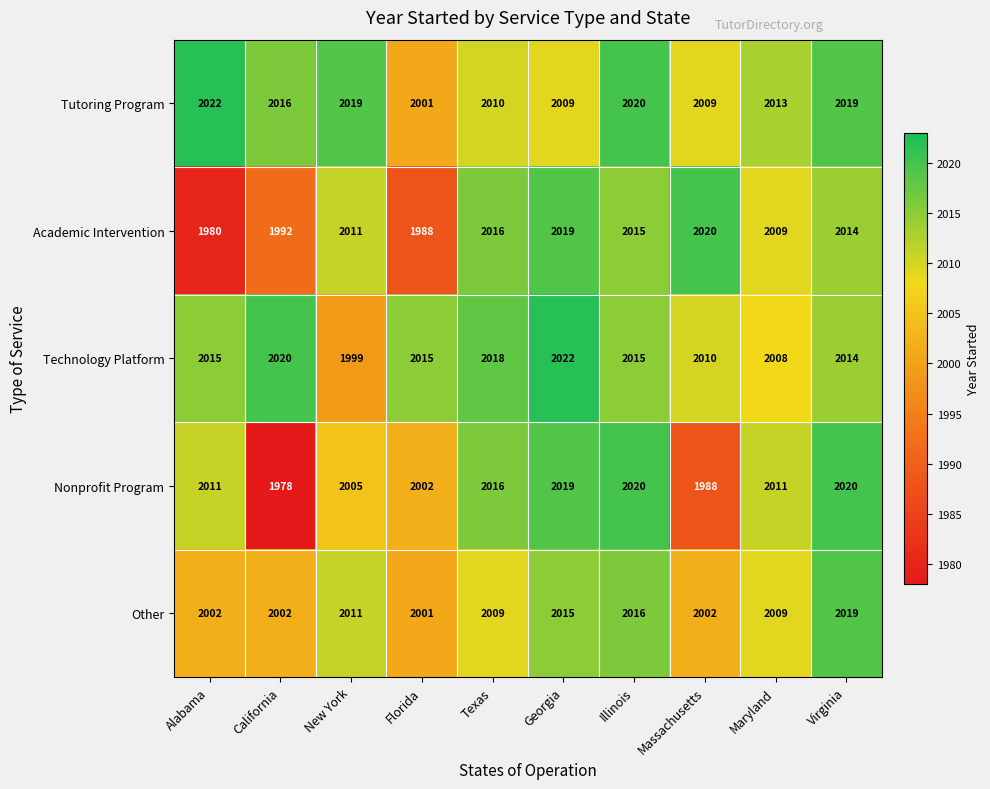

Which series changed the most between Maryland and Virginia?

Other